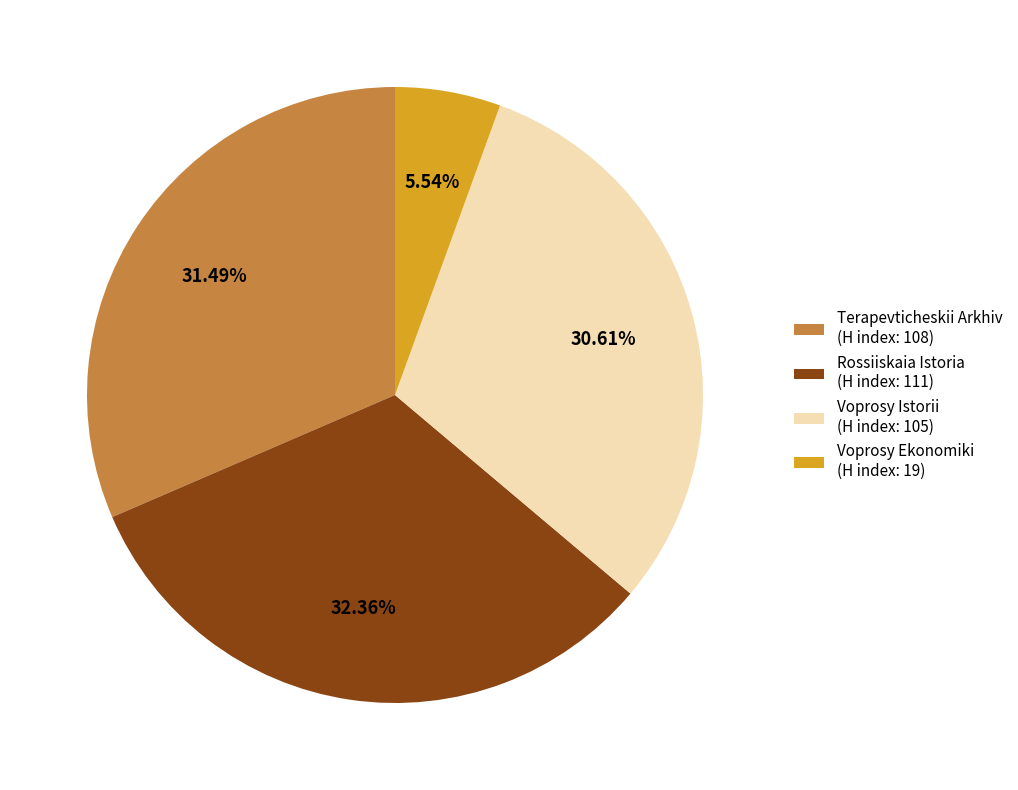

Combined, do Voprosy Ekonomiki (H index: 19) and Rossiiskaia Istoria (H index: 111) account for over 50%?

No